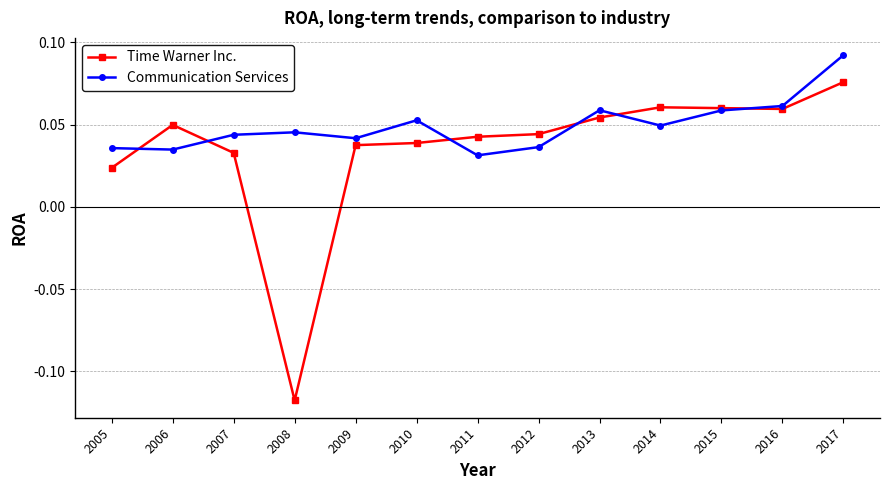

Is it true that Time Warner Inc. equals 0.1 at 2007?

False